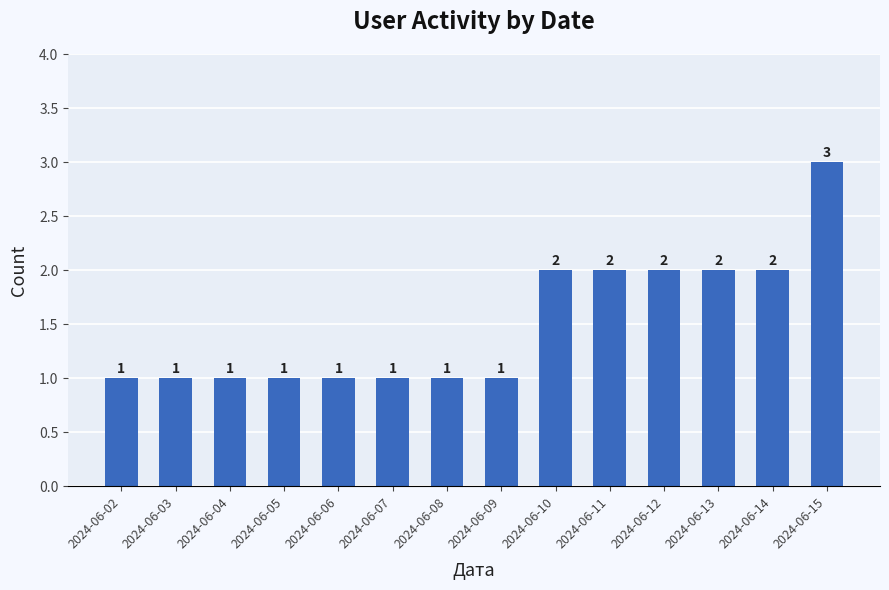

How many bars are there in total?

14